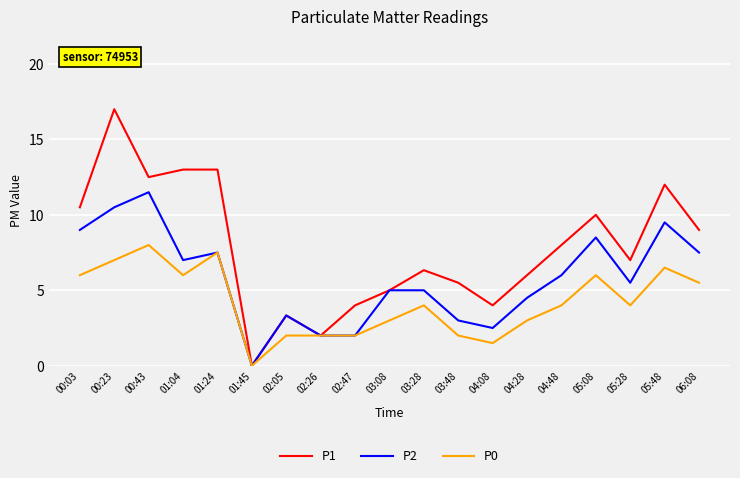

What position from the right is 02:26?

12